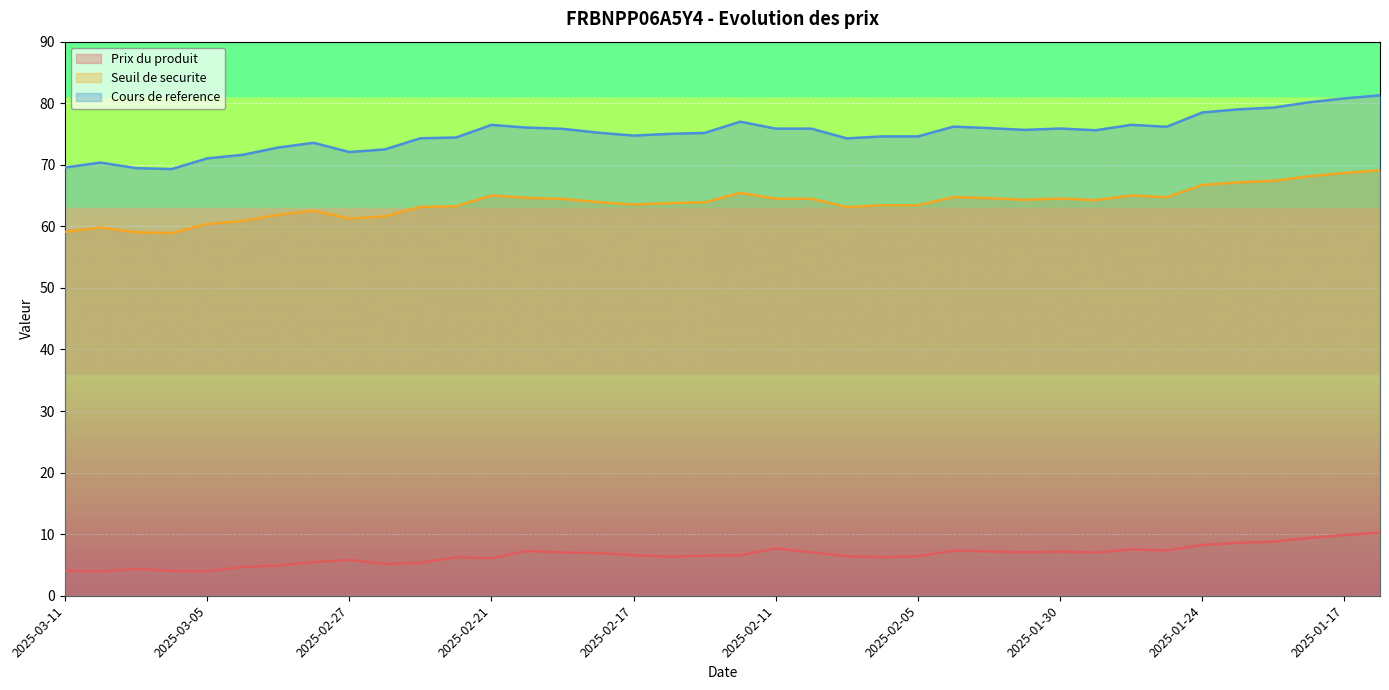

The Seuil de securite series shows 68.1 at 2025-01-20. True or false?

True